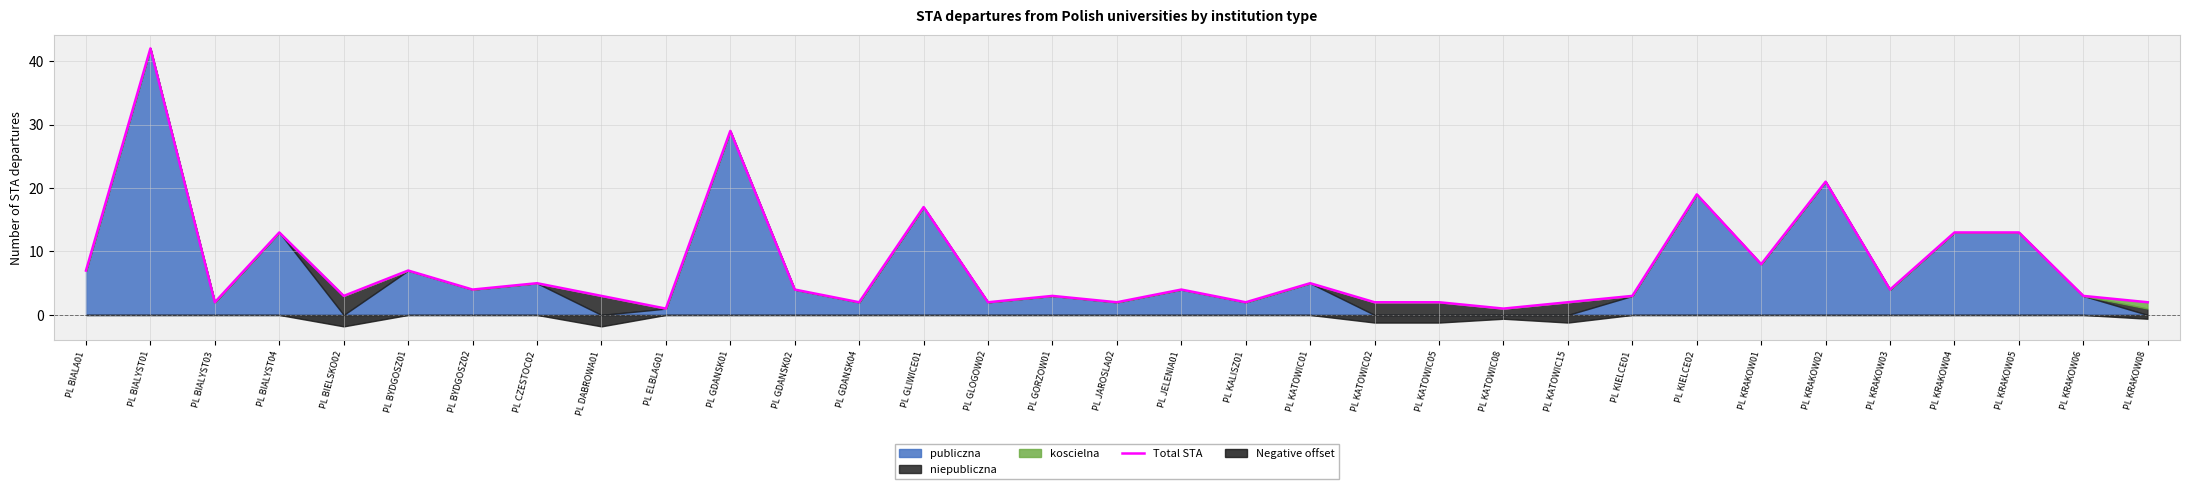

What is the value of the 16th point from the left?

3